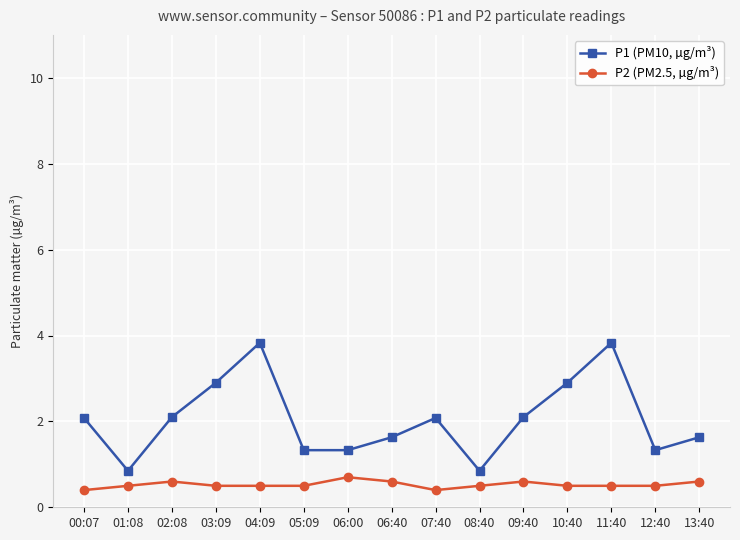

What is the smallest value displayed?

0.4